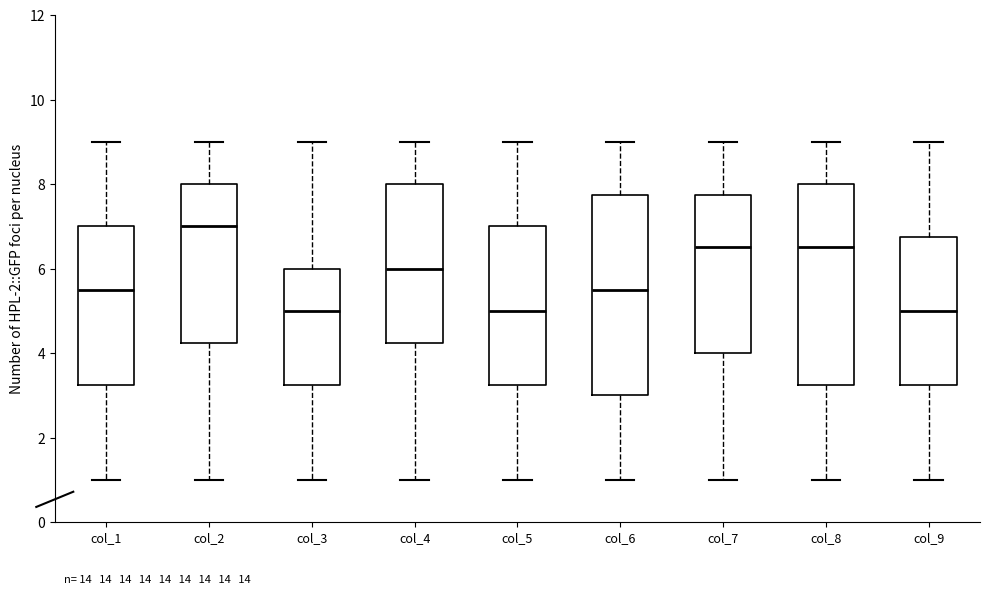

Where is the upper edge of the box for col_8 on the y-axis? The values are not printed on the chart, so give them approximately, as read against the axis.

8.0